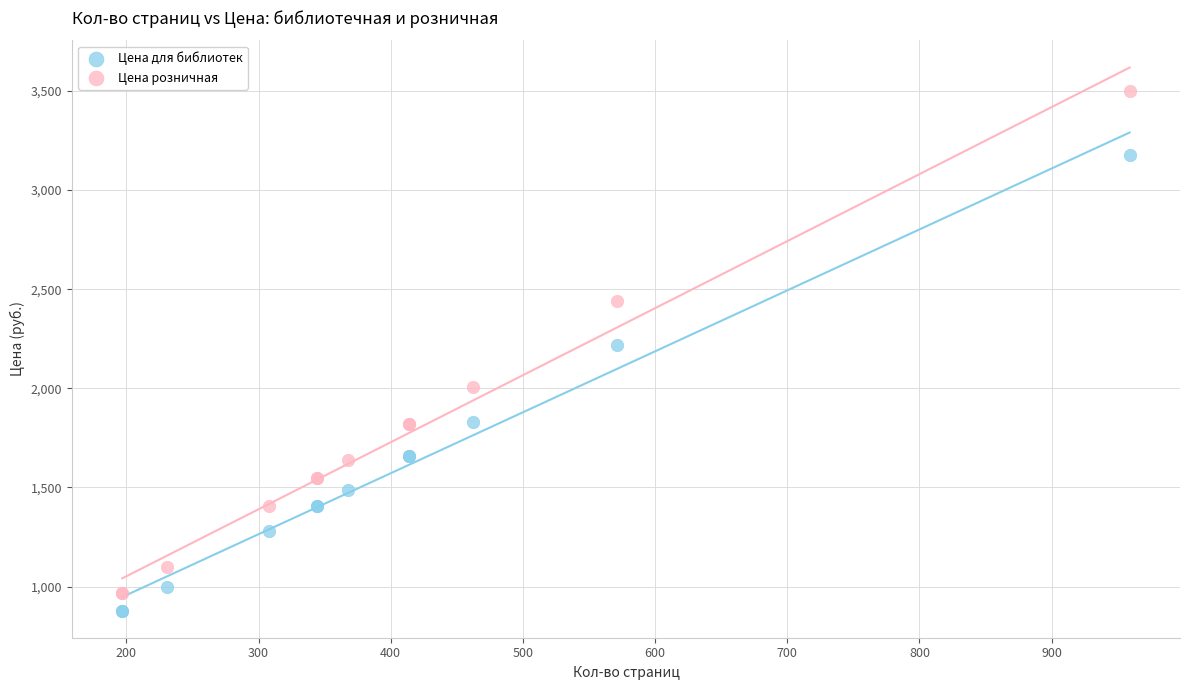

Which series contains the lowest Y value?

Цена для библиотек